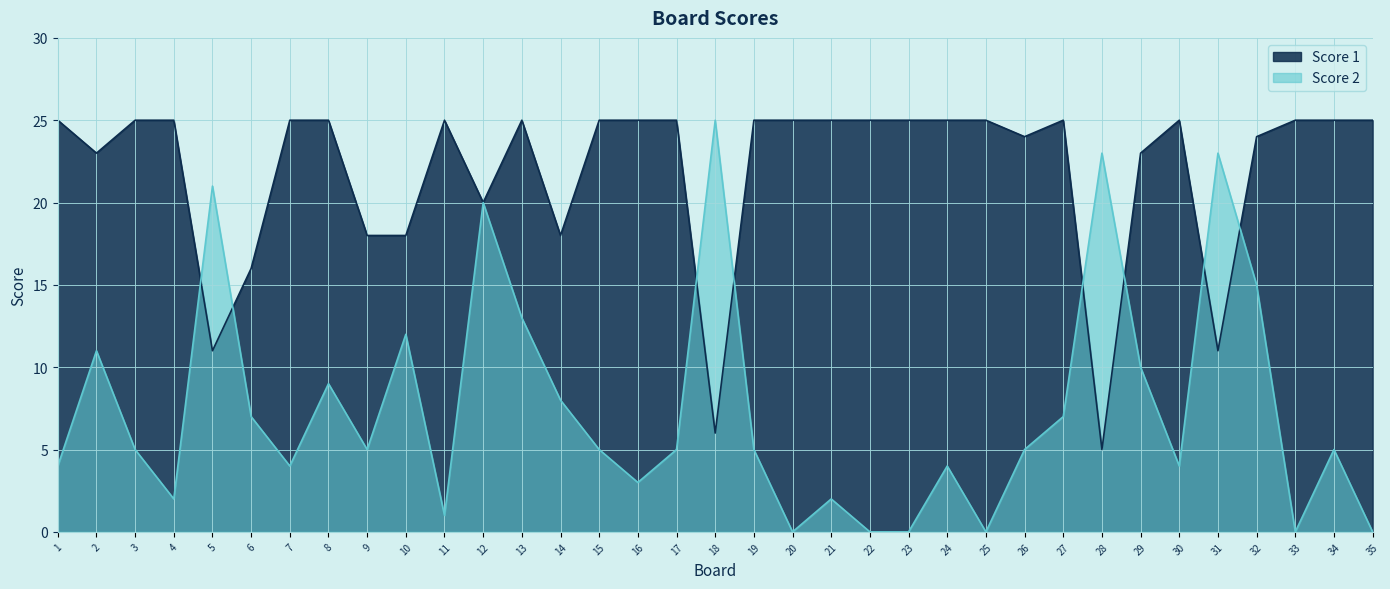

Which category has the highest value in the Score 1 series?

1